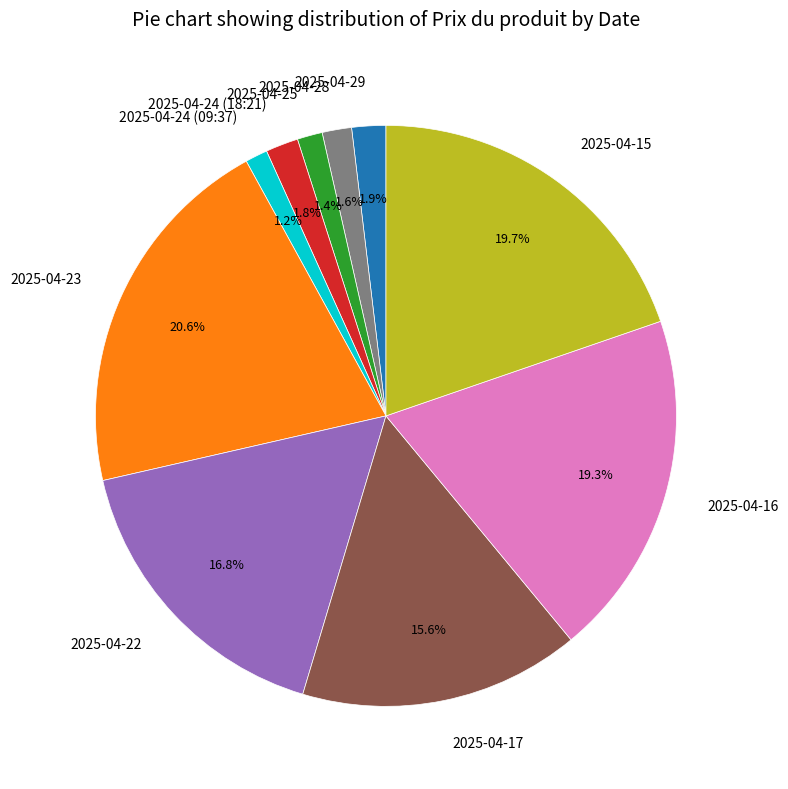

Which has a higher value, 2025-04-23 or 2025-04-22?

2025-04-23